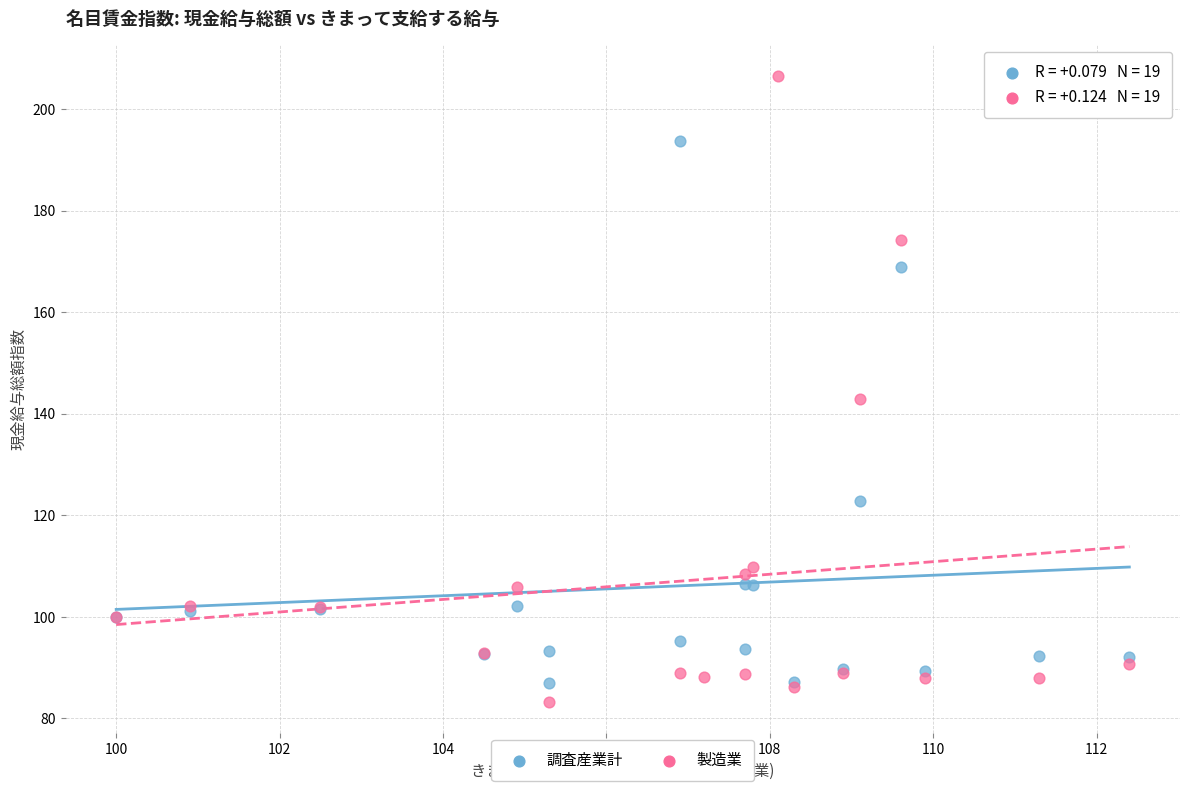

Which series has the widest spread of Y values?

製造業